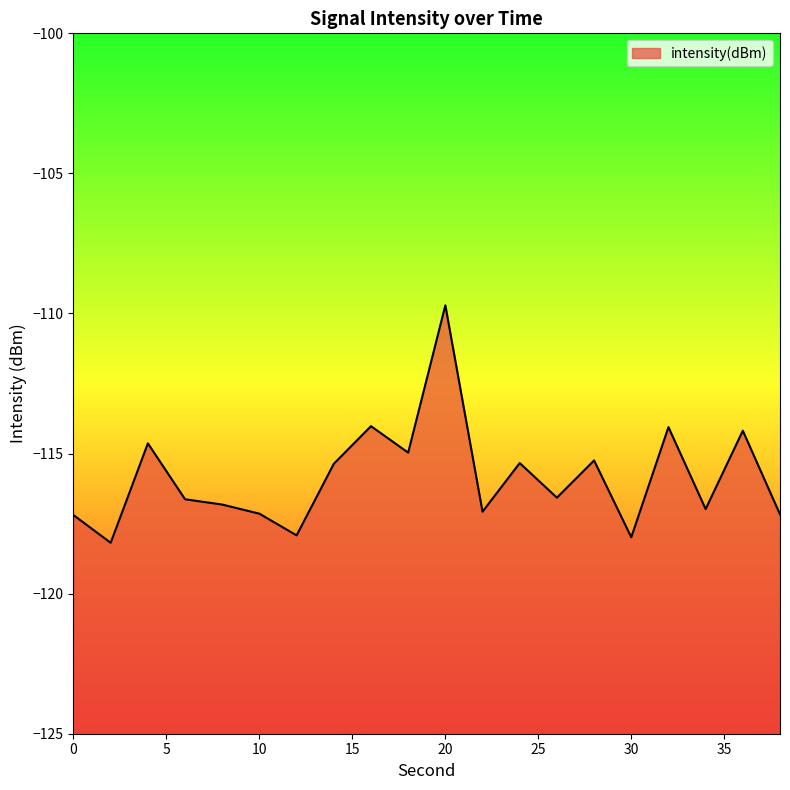

Rank the categories by value from highest to lowest.

20, 16, 32, 36, 4, 18, 28, 24, 14, 26, 6, 8, 34, 22, 10, 38, 0, 12, 30, 2